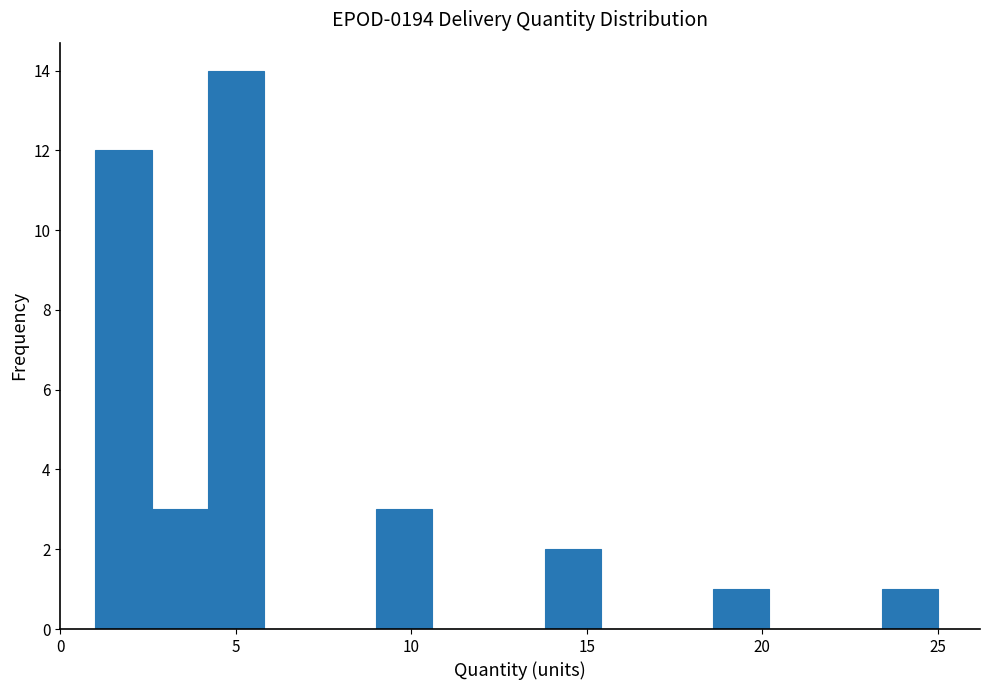

Read against the x-axis, roughly where is the centre of the tallest bar?

5.0